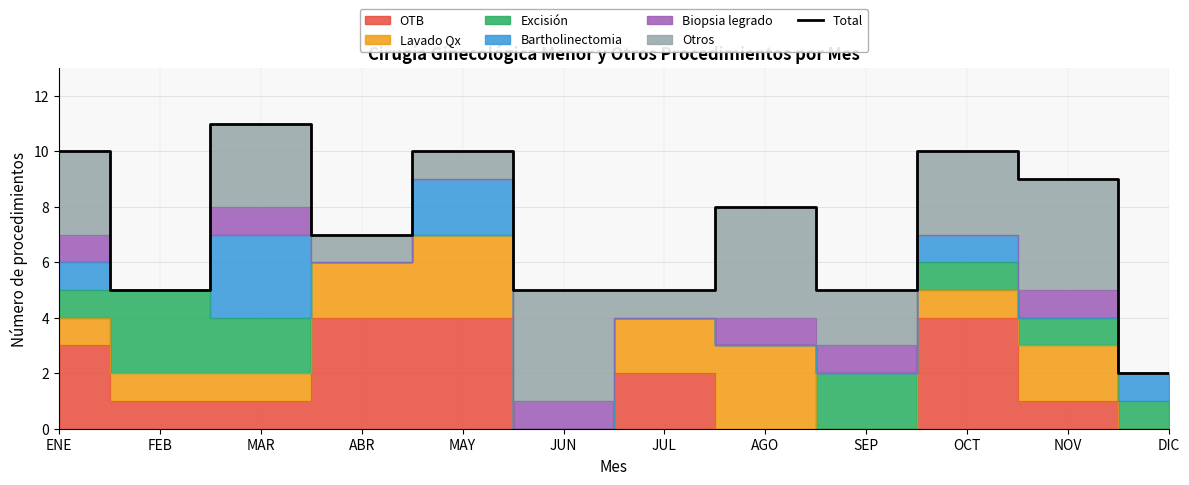

What is the label of the 2nd point from the left?

FEB